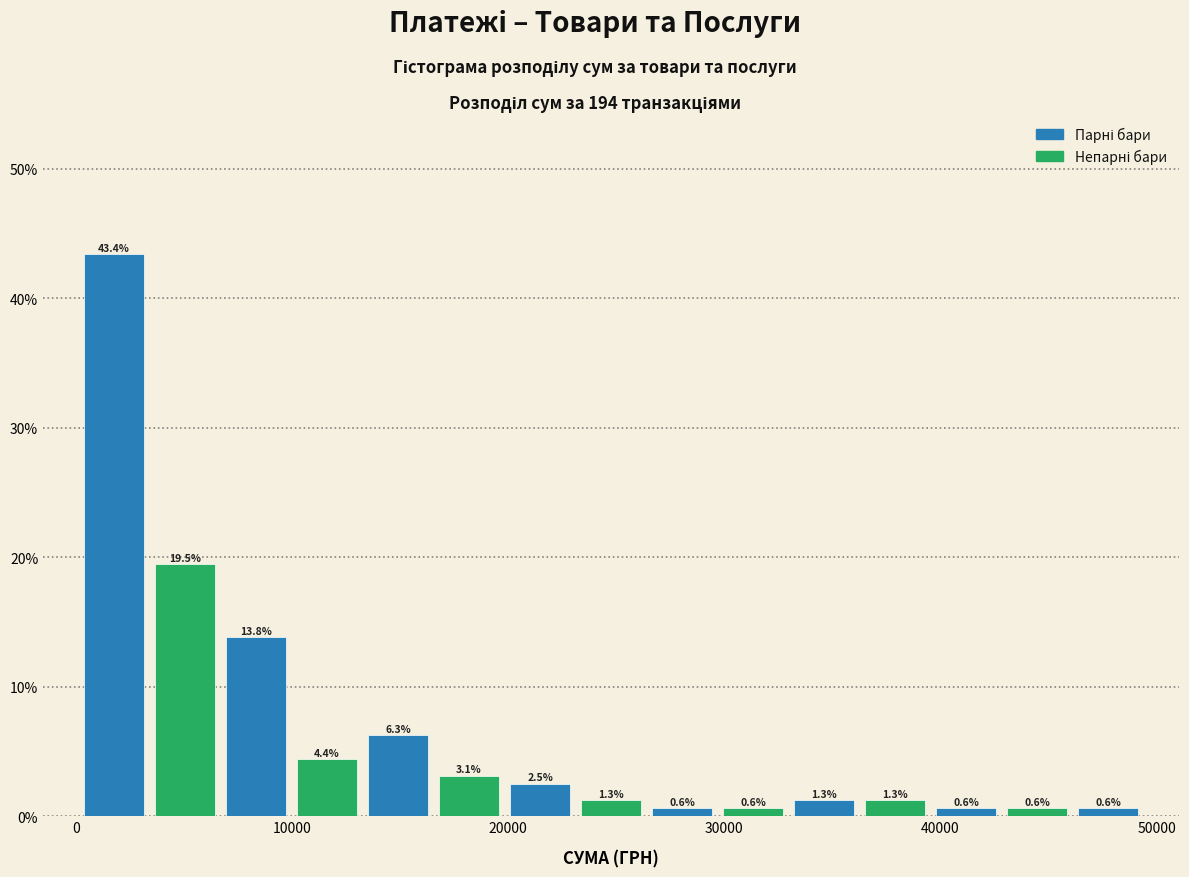

Around what value on the x-axis is the tallest bar? Give the approximate position of its centre, as read against the axis.

2000